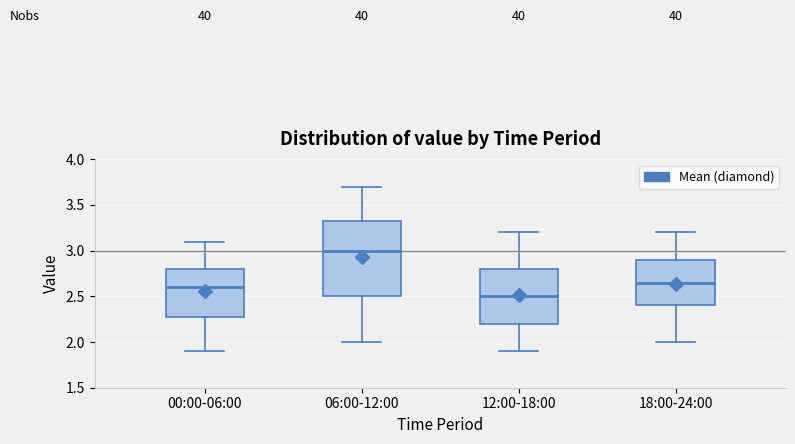

Comparing the boxes themselves (not the whiskers), which one is the tallest?

06:00-12:00